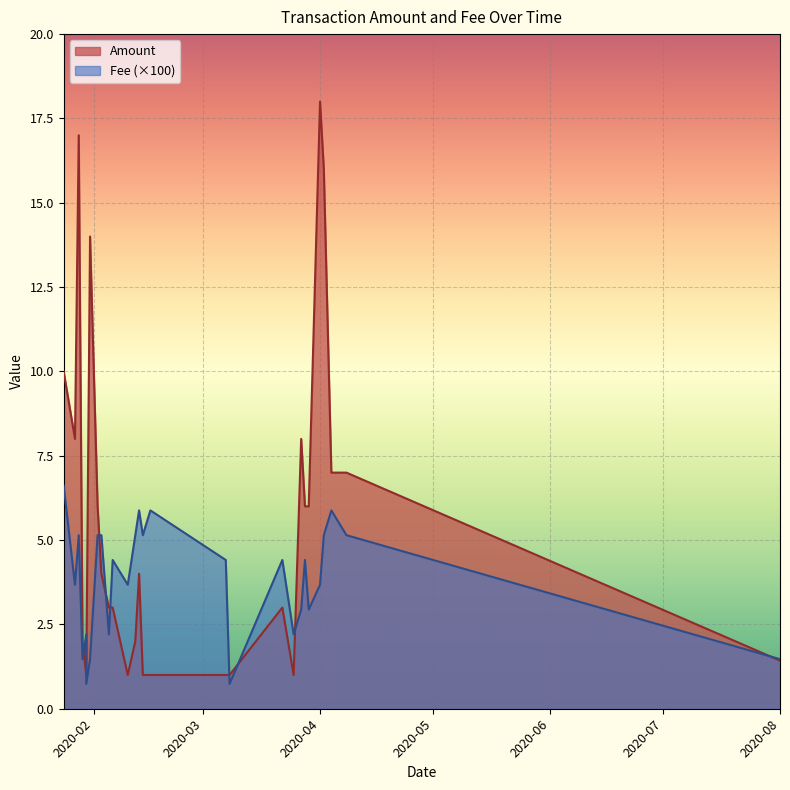

Reading left to right, list all the values displayed in this chart.

Amount: 0=1.4	1=7.0	2=7.0	3=16.0	4=18.0	5=6.0	6=6.0	7=8.0	8=1.0	9=3.0	10=1.0	11=1.0	12=1.0	13=1.0	14=4.0	15=2.0	16=1.0	17=3.0	18=3.0	19=4.0	20=6.0	21=14.0	22=1.0	23=1.0	24=2.0	25=17.0	26=8.0	27=10.0
Fee: 0=0.0	1=0.1	2=0.1	3=0.1	4=0.0	5=0.0	6=0.0	7=0.0	8=0.0	9=0.0	10=0.0	11=0.0	12=0.1	13=0.1	14=0.1	15=0.1	16=0.0	17=0.0	18=0.0	19=0.1	20=0.1	21=0.0	22=0.0	23=0.0	24=0.0	25=0.1	26=0.0	27=0.1